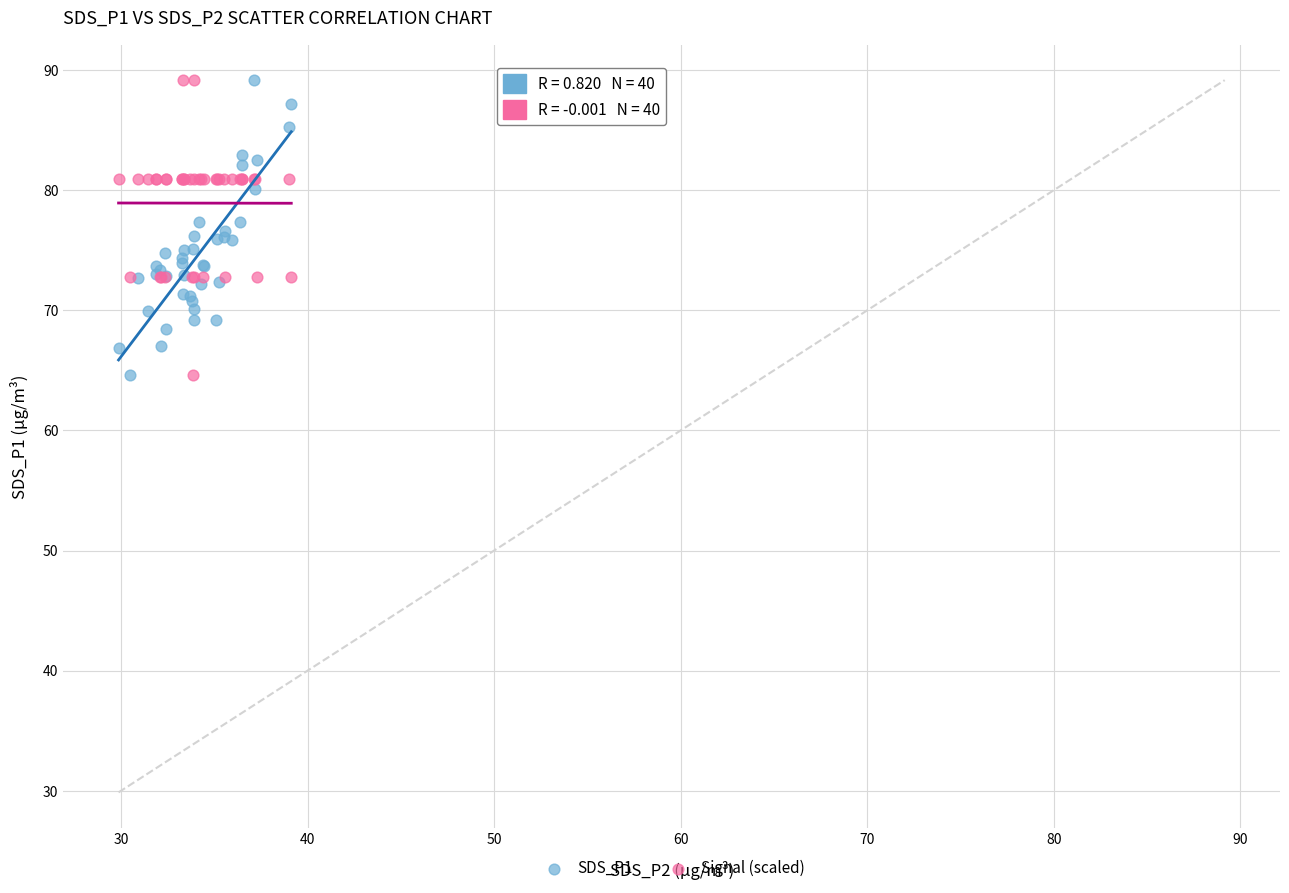

What is the X range (max minus min) for the scatter plot?

9.3